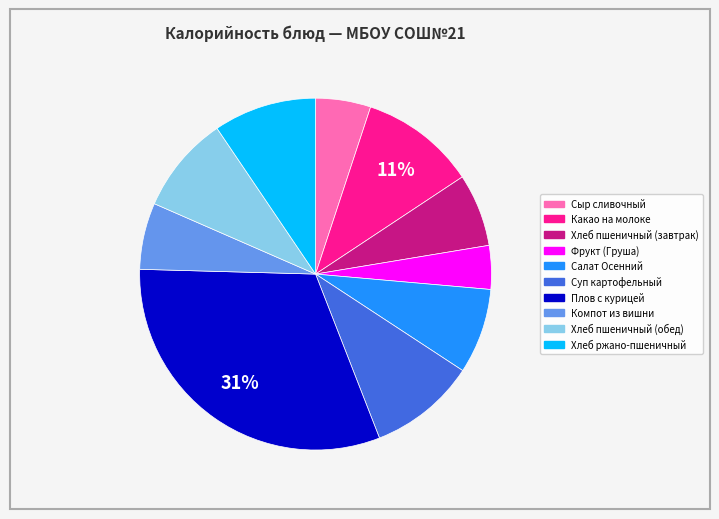

Is the sum of Хлеб ржано-пшеничный and Фрукт (Груша) greater than half?

No